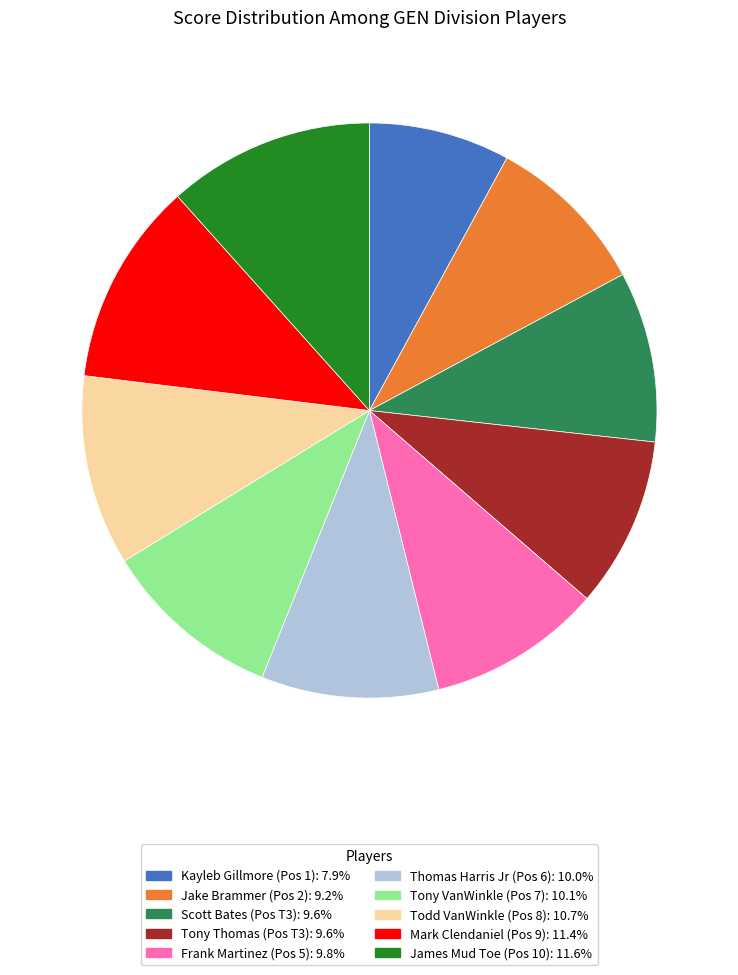

The Scott Bates slice represents 2% of the pie. True or false?

False